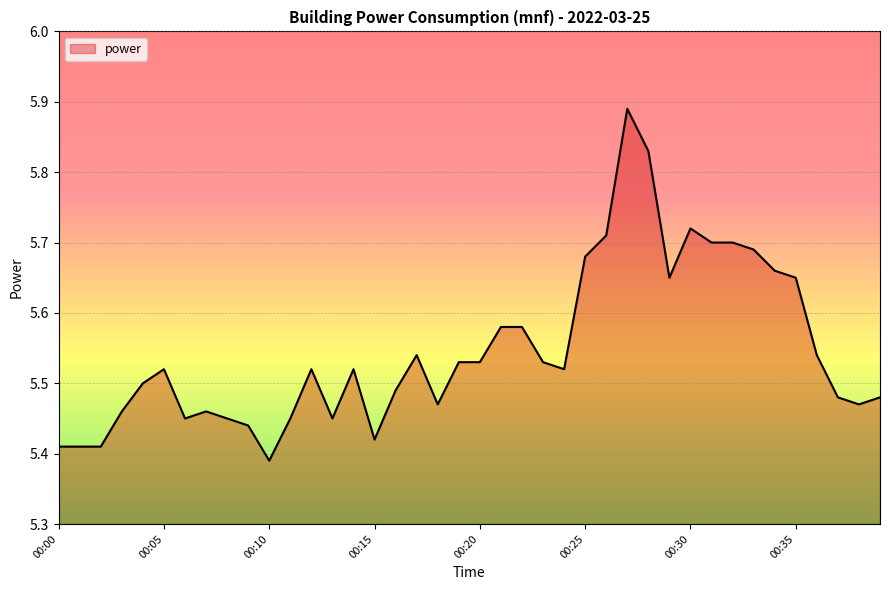

What is the difference between the maximum and minimum values?

0.5